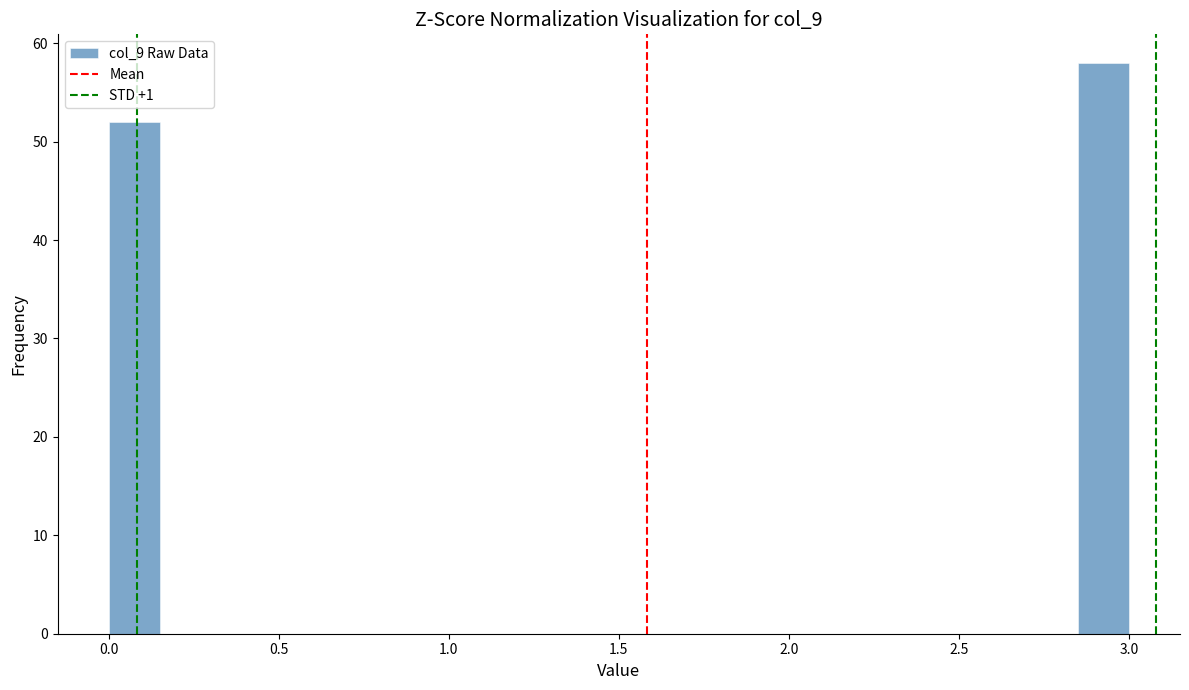

Read against the x-axis, roughly where is the centre of the tallest bar?

2.95